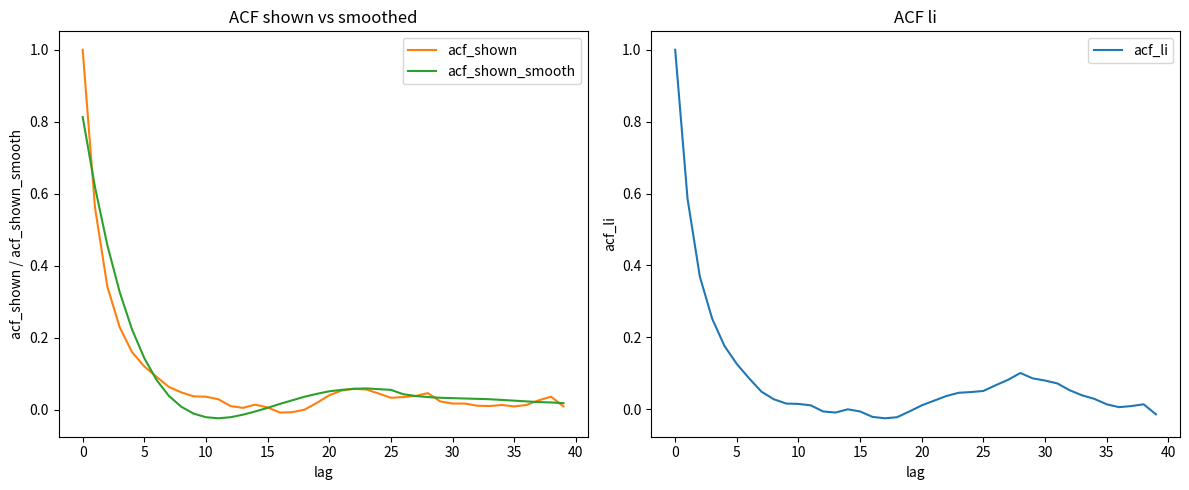

In acf_shown, how many points are lower than both neighbors (excluding endpoints)?

5